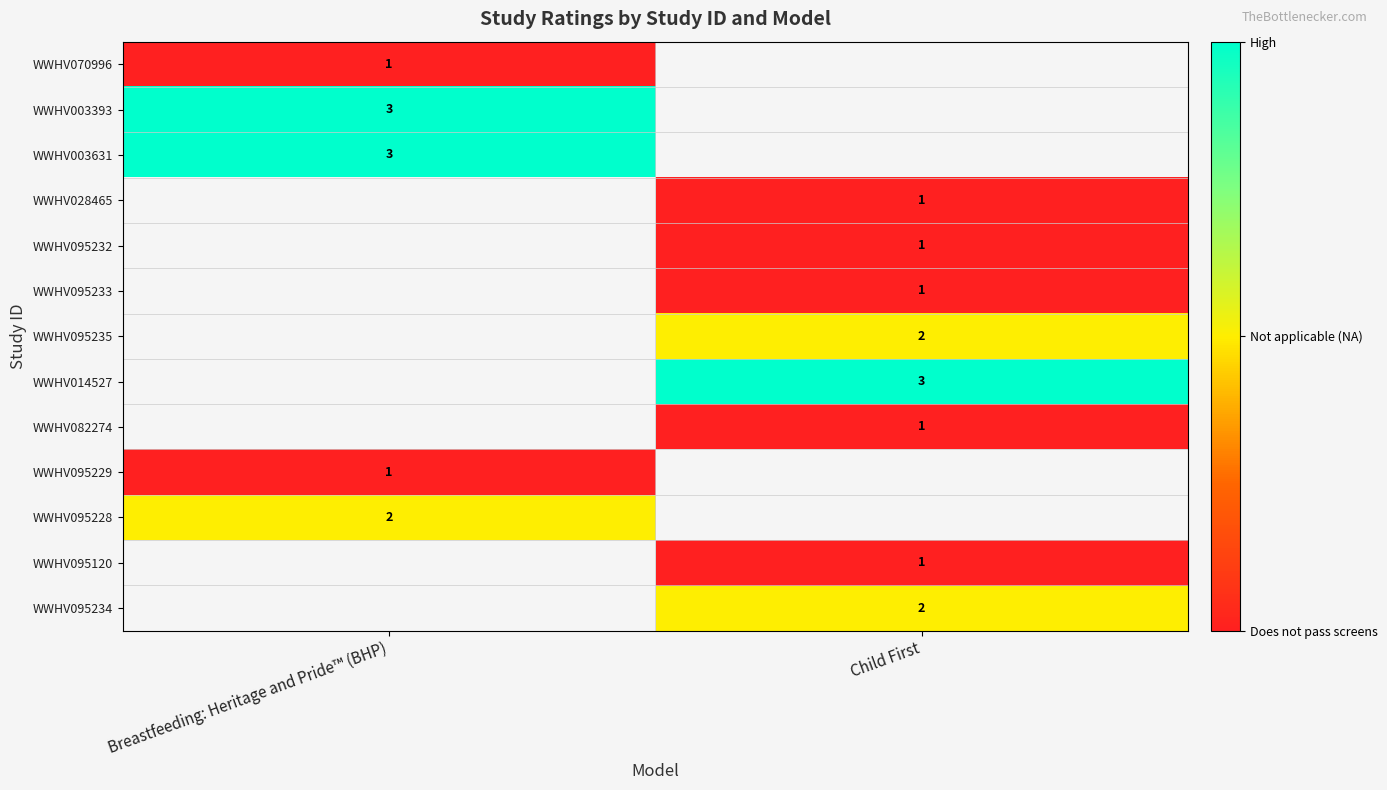

The value of WWHV095235 at Child First is 2. True or false?

True